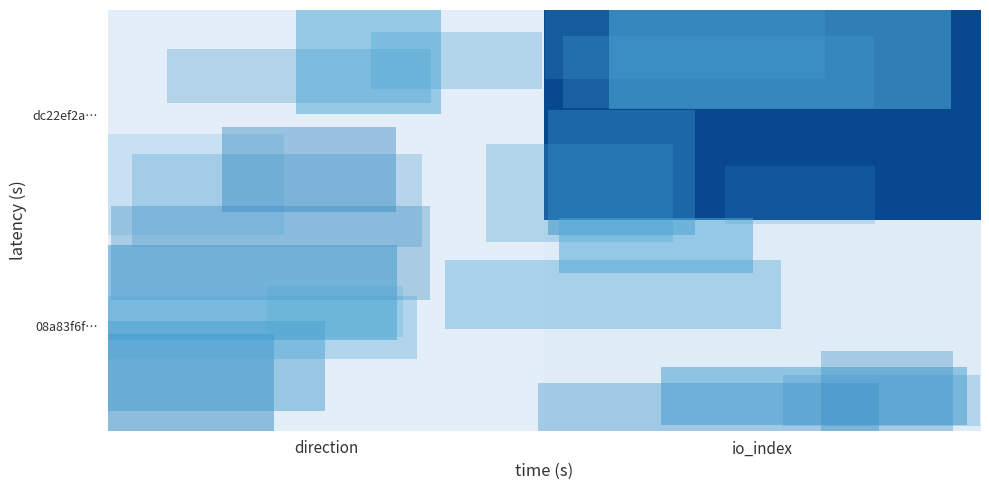

What is the total value across all series at io_index?

1735